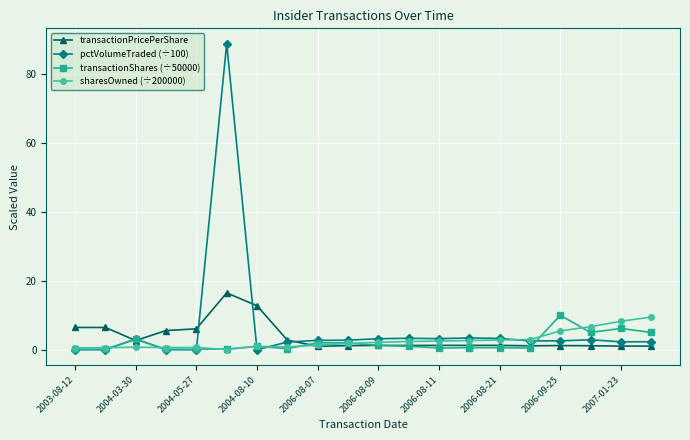

What are all the series names shown in the legend?

transactionPricePerShare, pctVolumeTraded (÷100), transactionShares (÷50000), sharesOwned (÷200000)